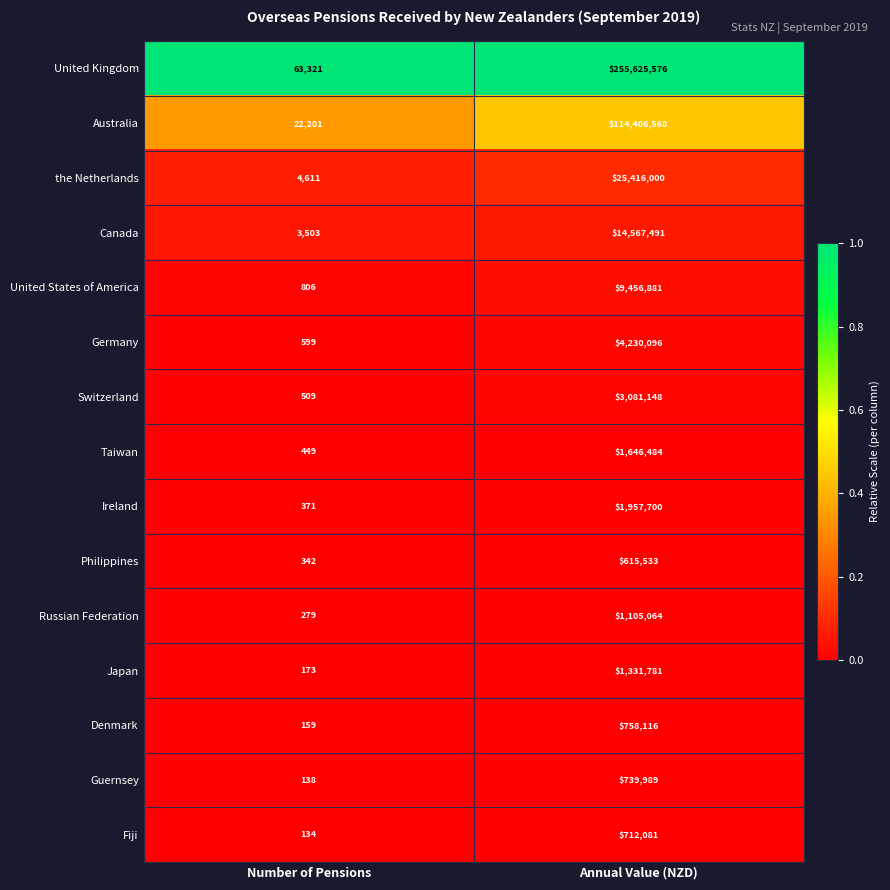

Count the number of data series in this chart.

15